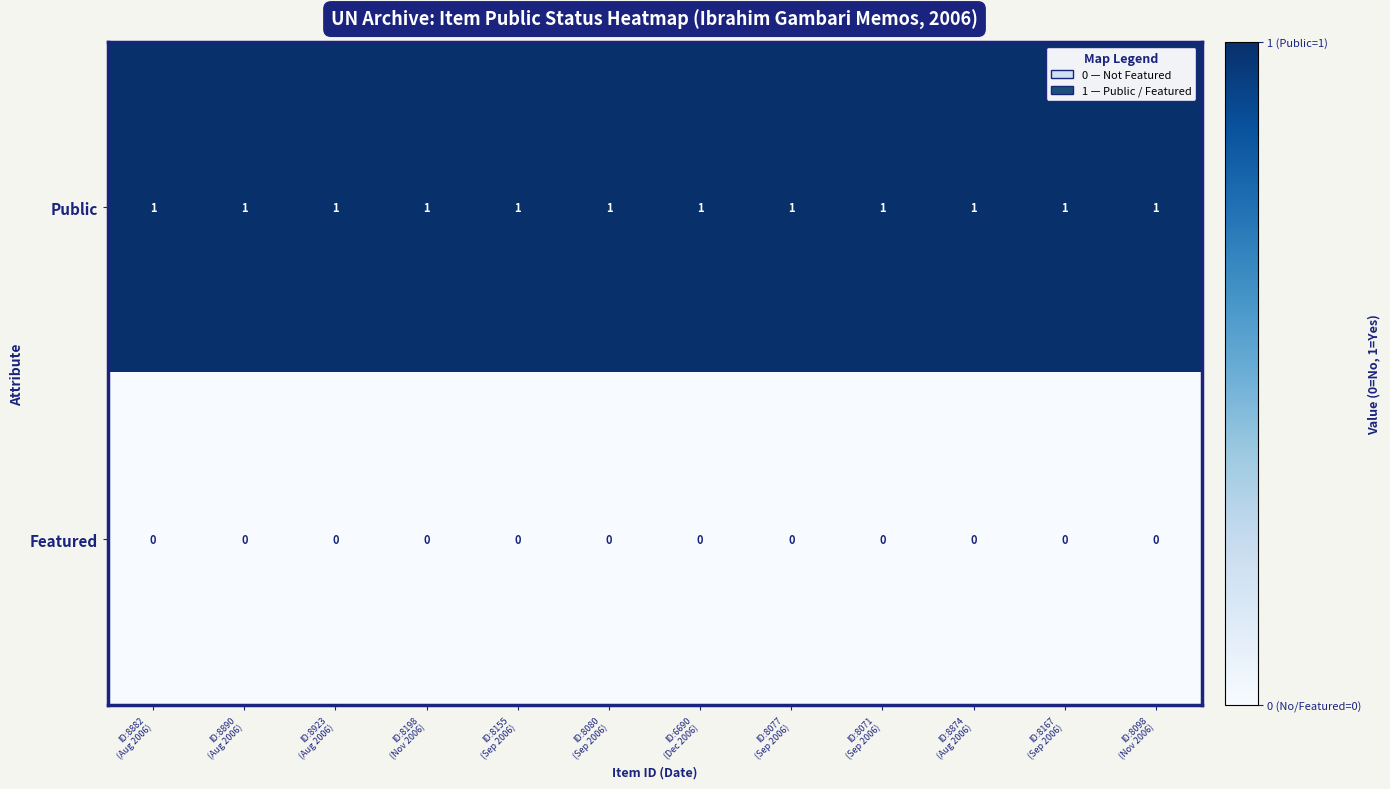

Rank the series by their average value, from lowest to highest.

Featured, Public